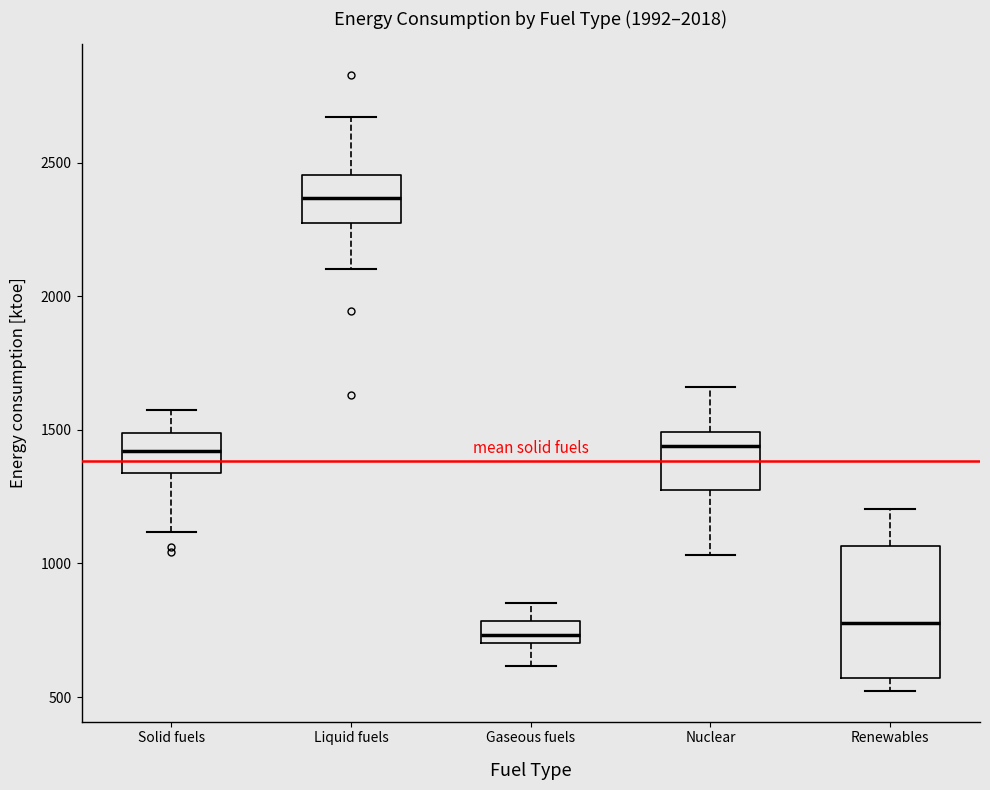

Which box is the tallest, from its lower edge to its upper edge?

Renewables